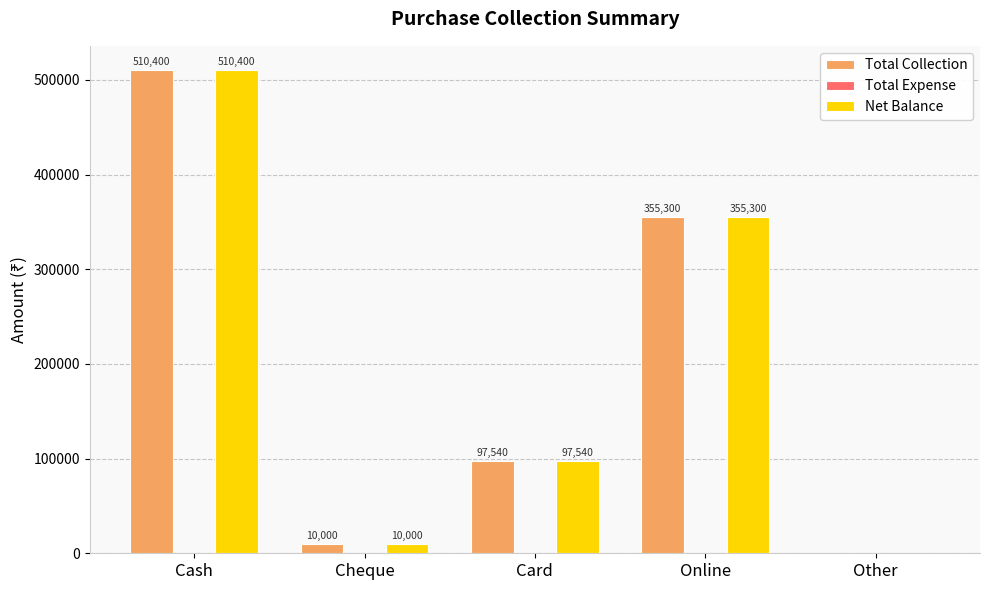

What is the highest value of the Total Collection series?

510400